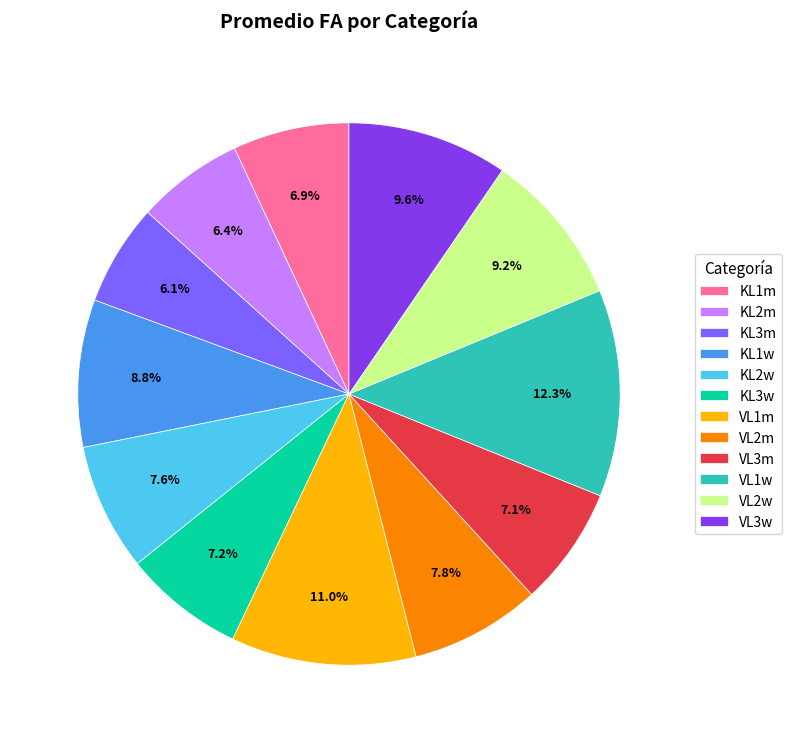

Is there any slice that represents more than half of the pie?

No